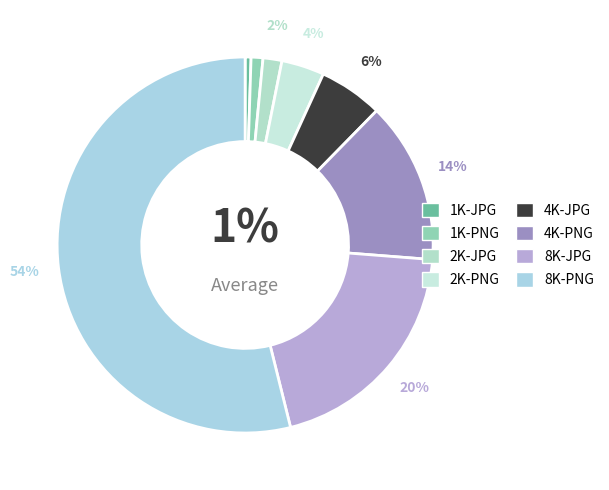

Which category has the smallest portion of the pie?

1K-JPG